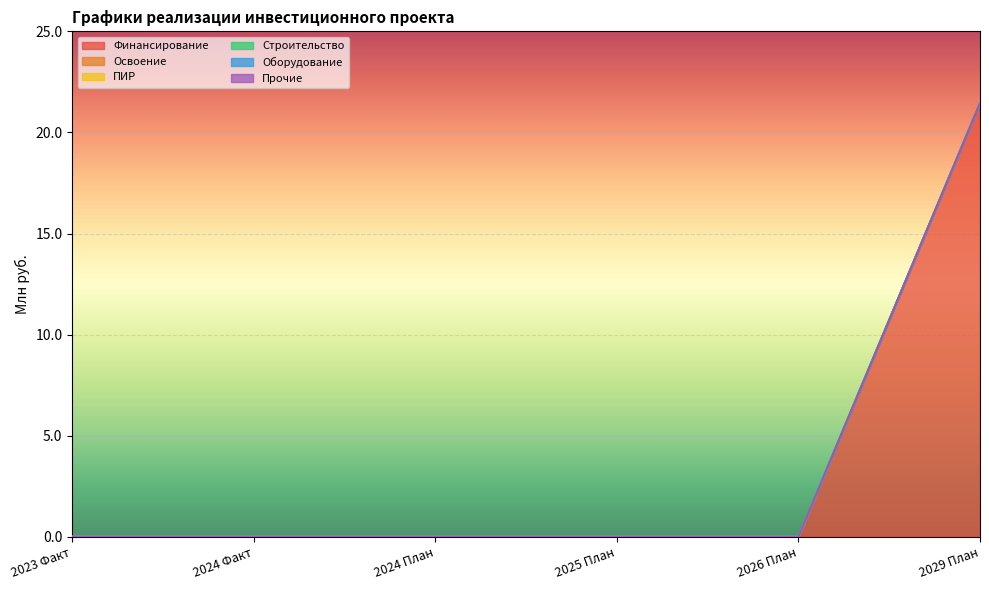

Between 2029 План and 2024 План, which is larger?

2029 План